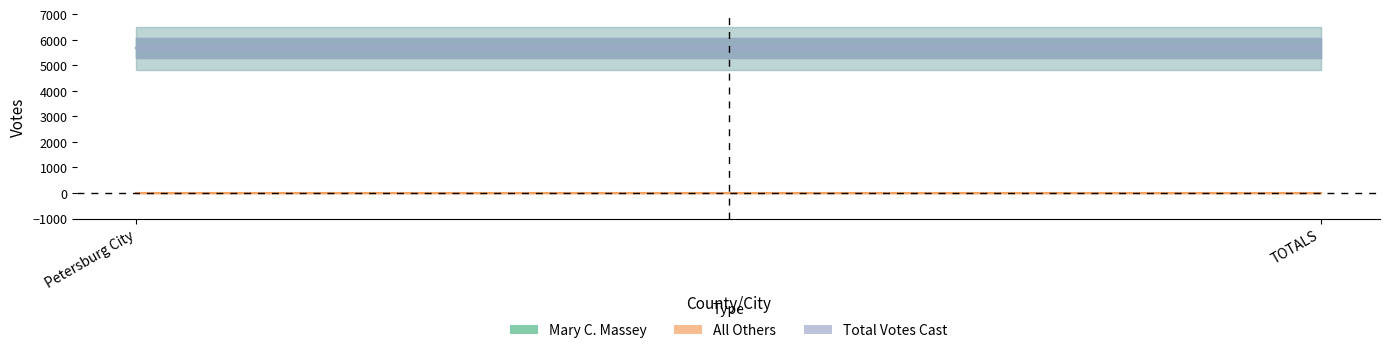

What is the total value across all series at TOTALS?

11342